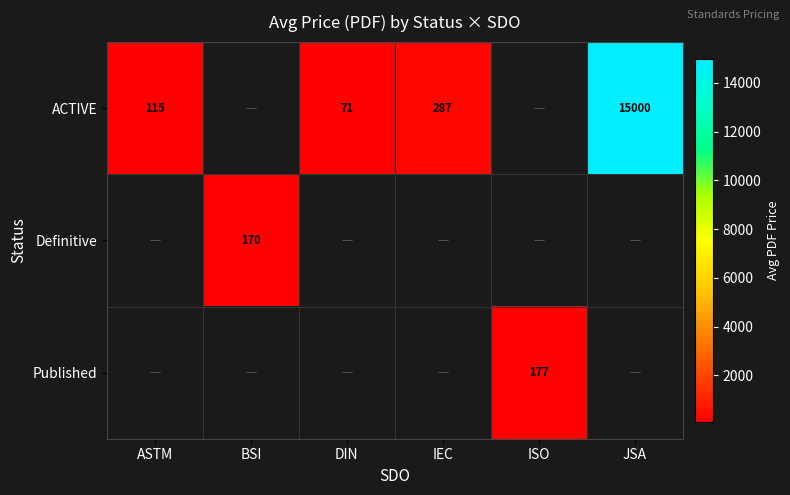

Which category has the lowest value across all series?

DIN